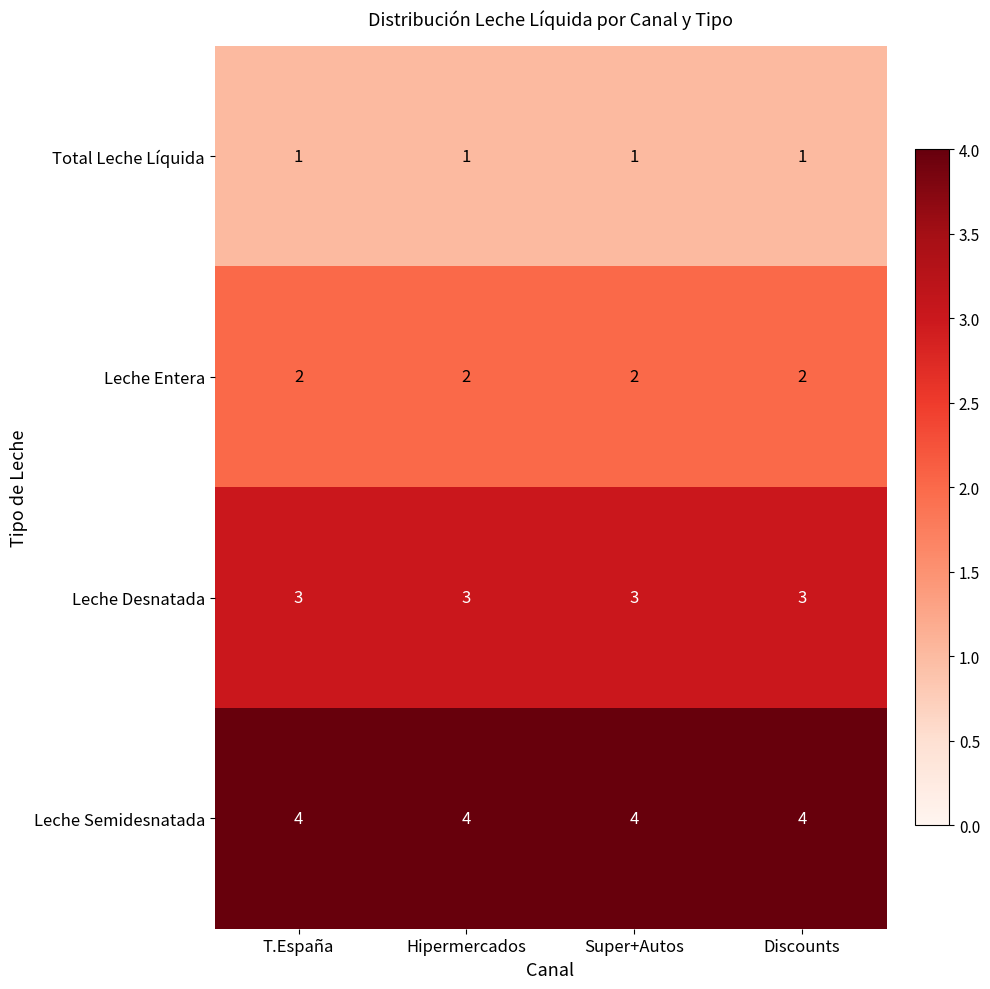

Is the value of Leche Entera at Discounts greater than the value of Leche Desnatada at Hipermercados?

No